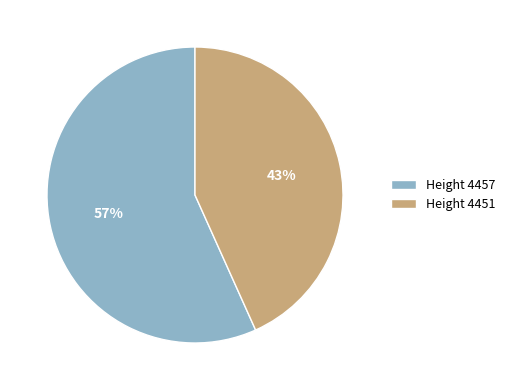

What is the ratio of the value at Height 4451 to the value at Height 4457?

0.8